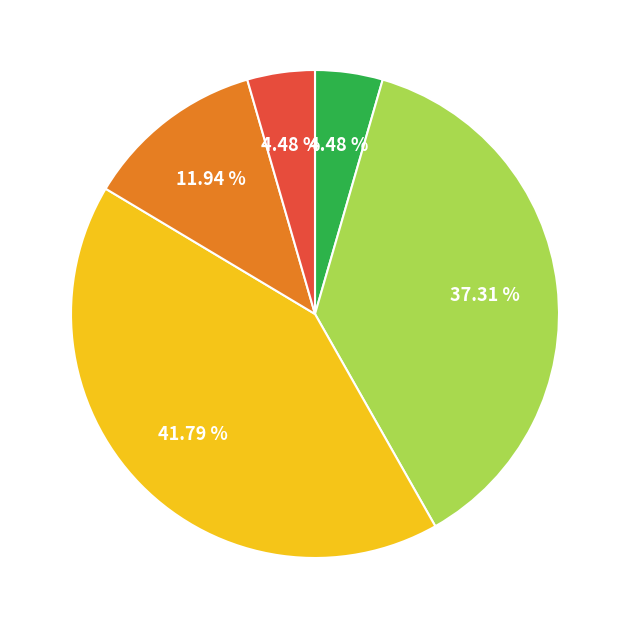

Is there any slice that represents more than half of the pie?

No